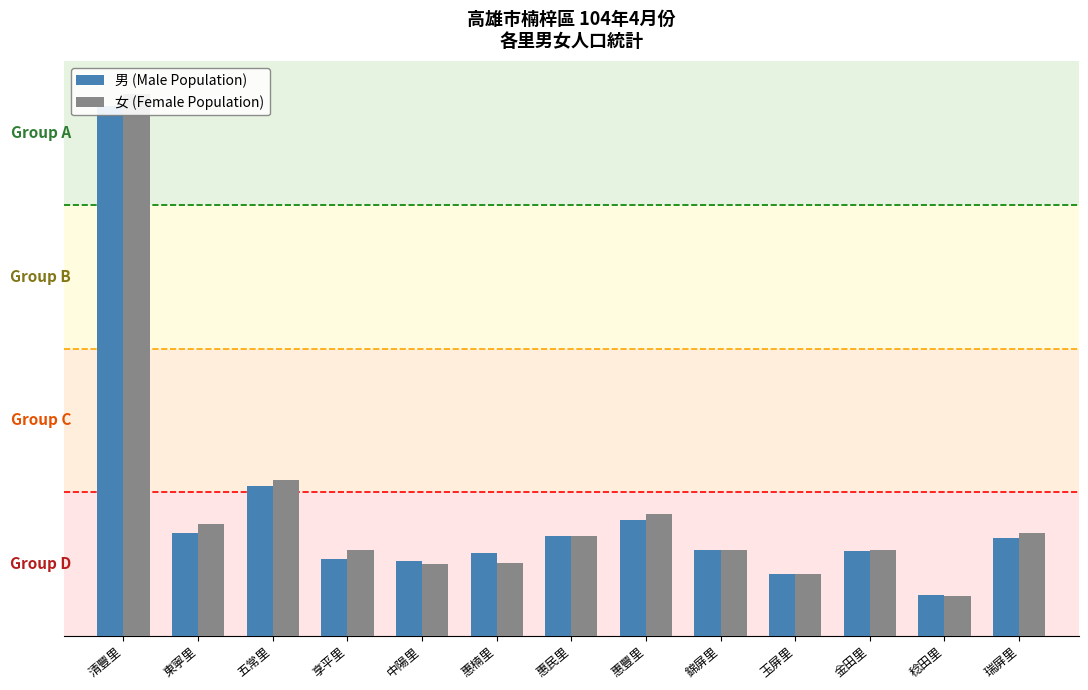

What is the value of the 男 (Male Population) bar at the 2nd from the left?

2326